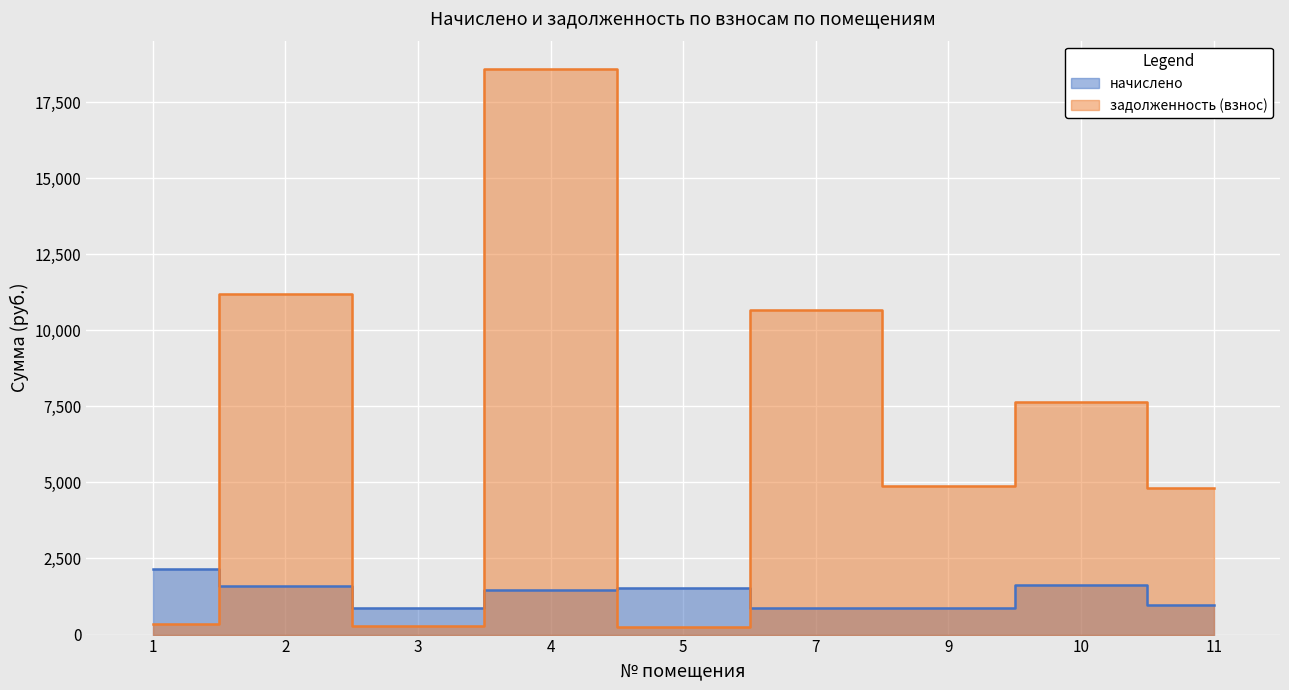

What is the difference between the second highest and second lowest values in the задолженность (взнос) series?

10883.1